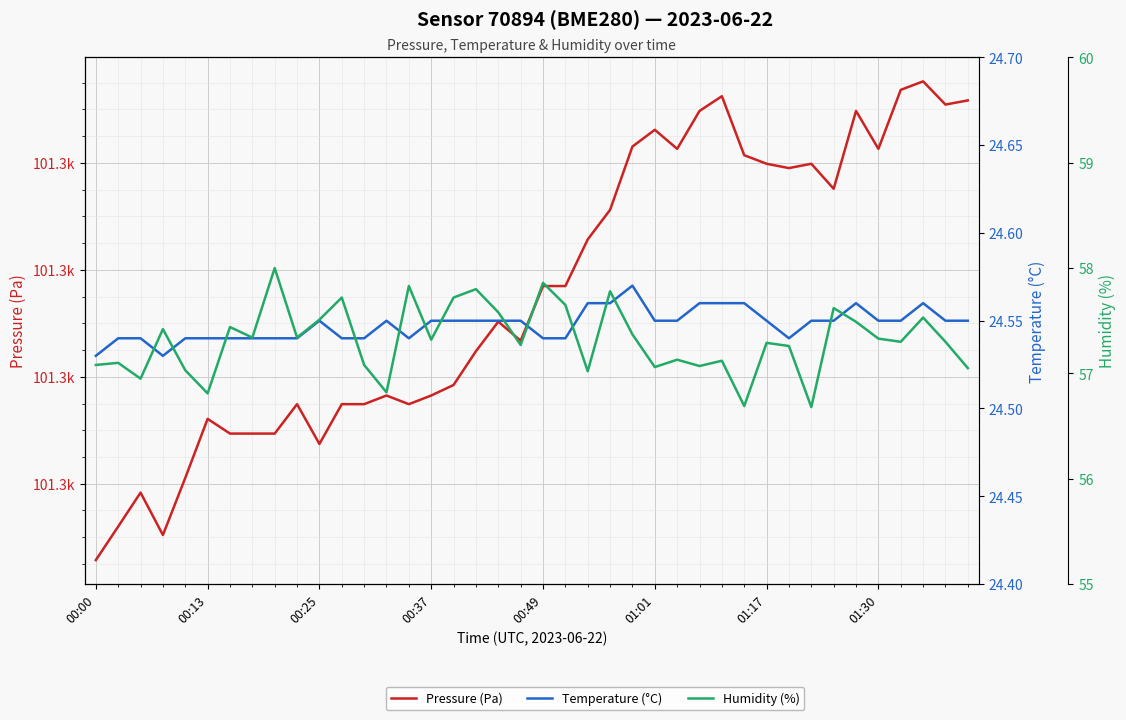

What position from the left is 00:49?

21